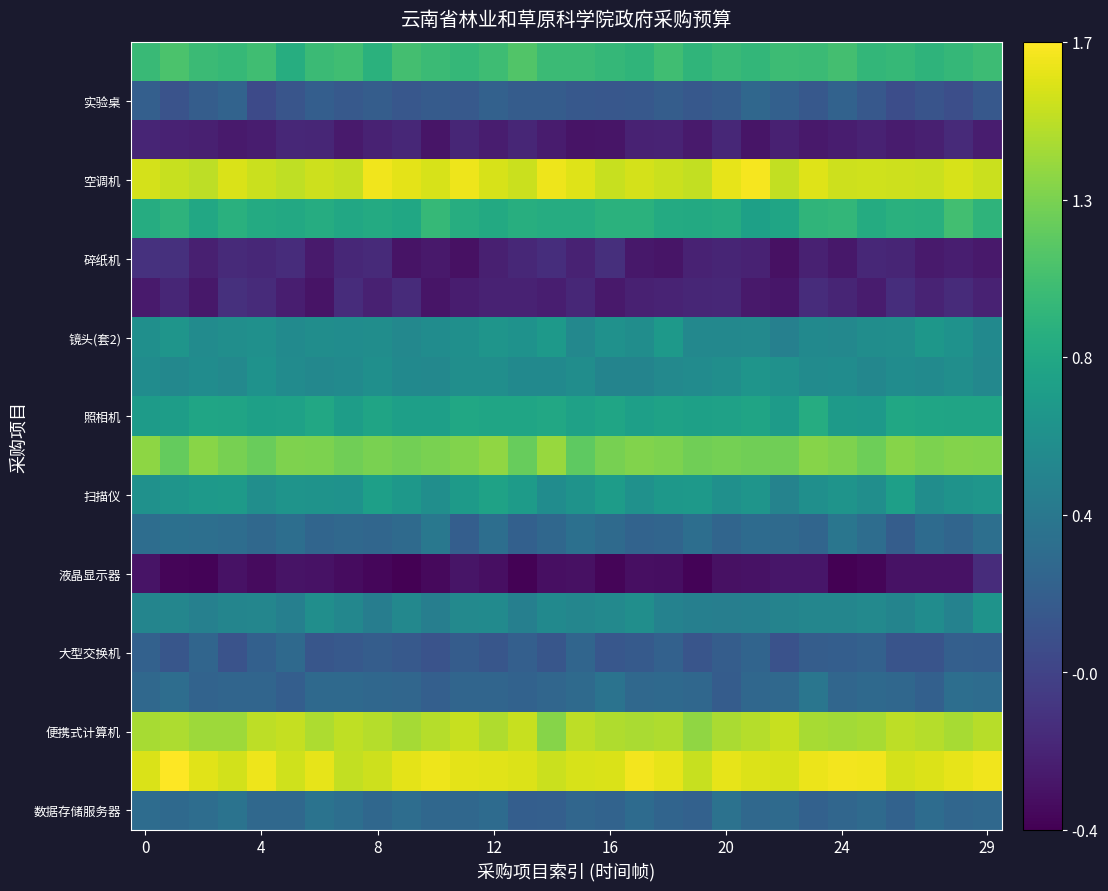

What is the minimum value shown in the chart?

-0.4